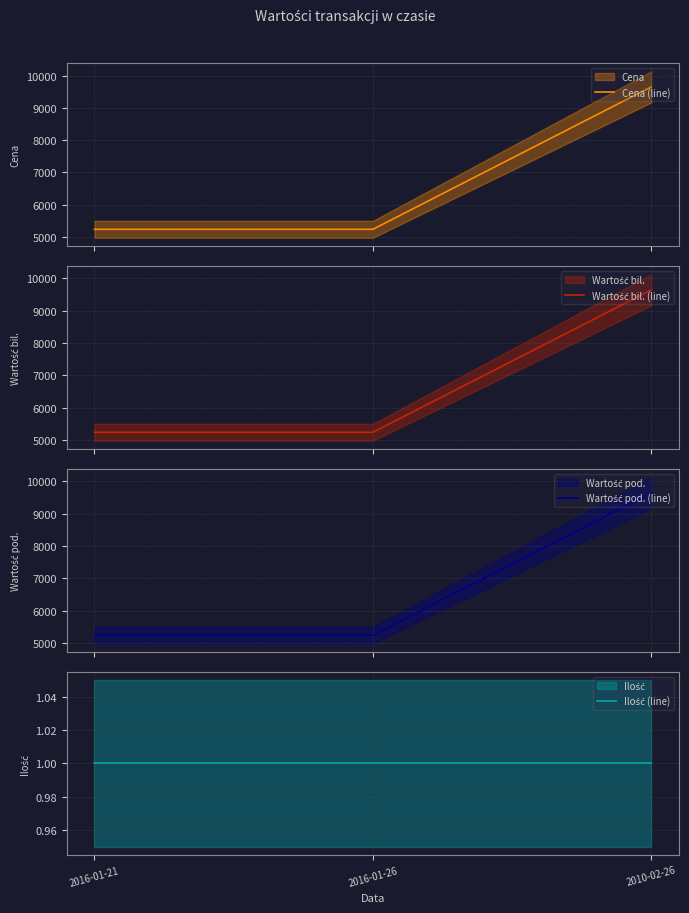

The value of Wartość pod. (line) at 2010-02-26 is 14687. True or false?

False